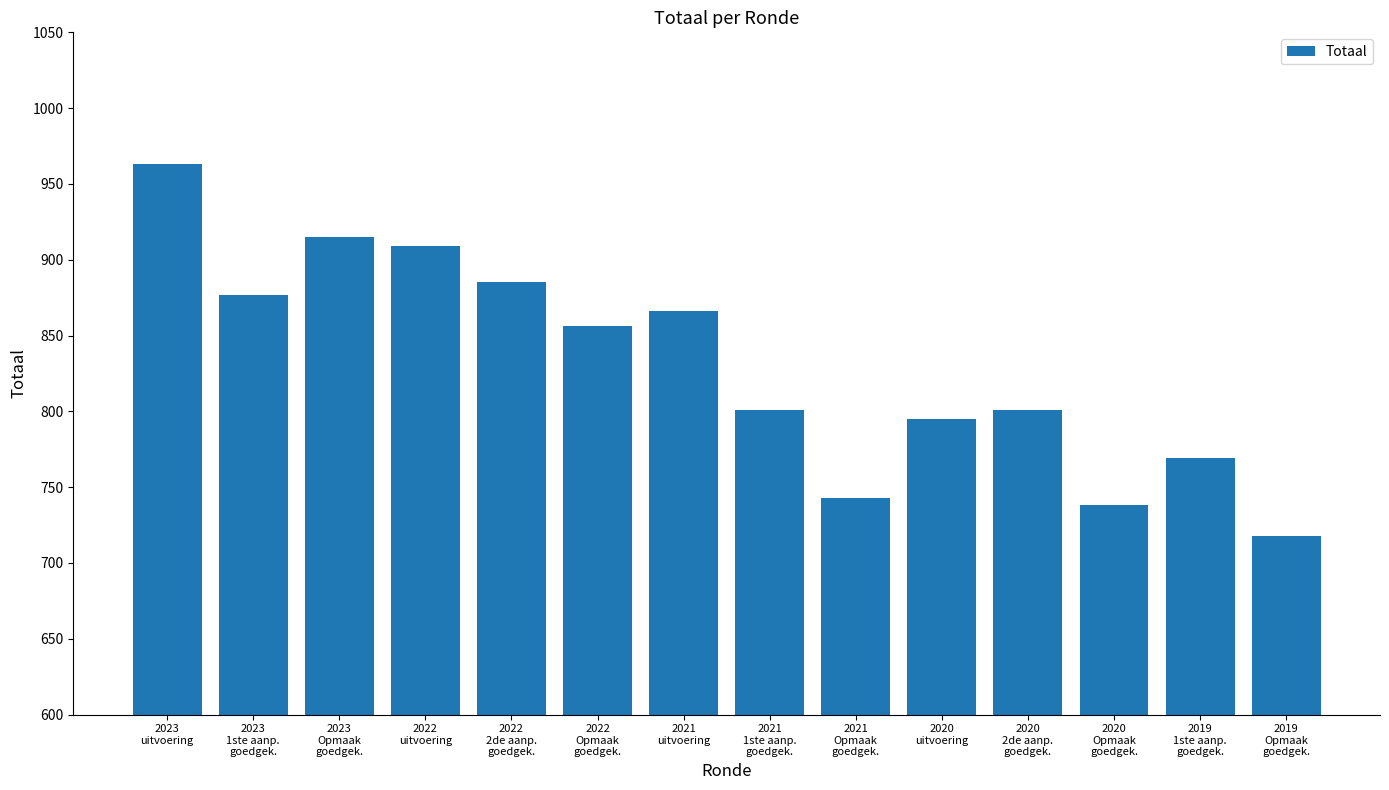

Reading right to left, what are all the values shown in this chart?

718	769	738	801	795	743	801	866	856	885	909	915	877	963